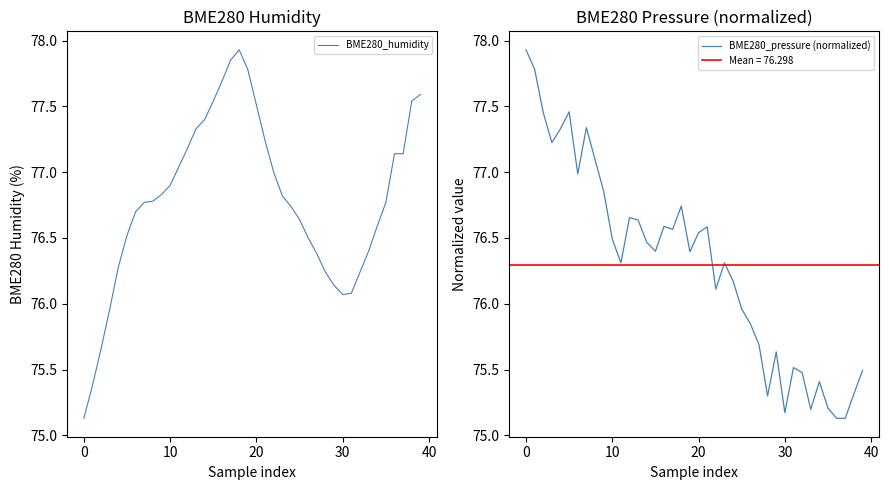

Which series has the largest range (max minus min)?

BME280_humidity